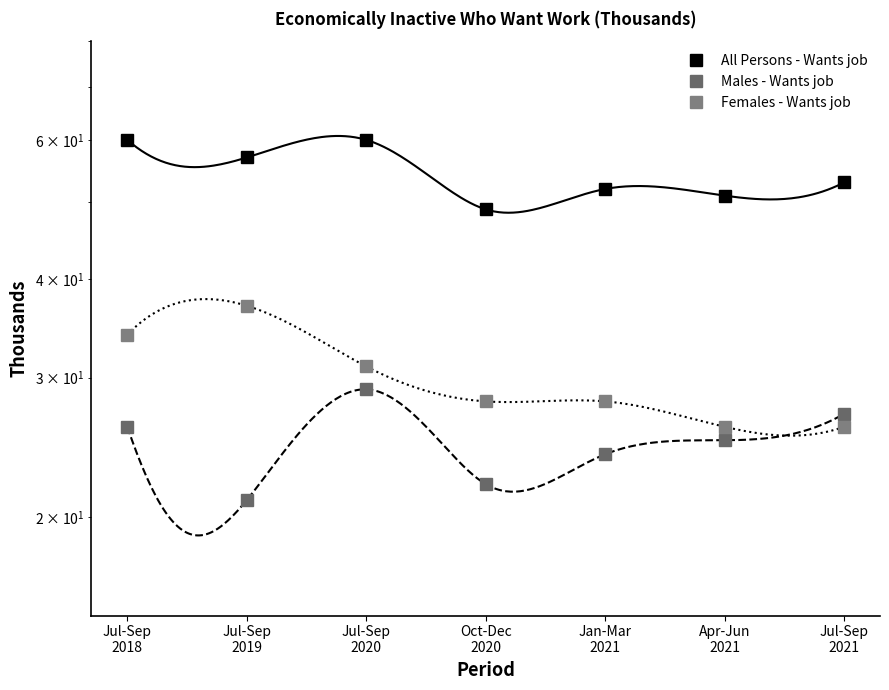

What is the label of the 4th point from the left?

Oct-Dec
2020